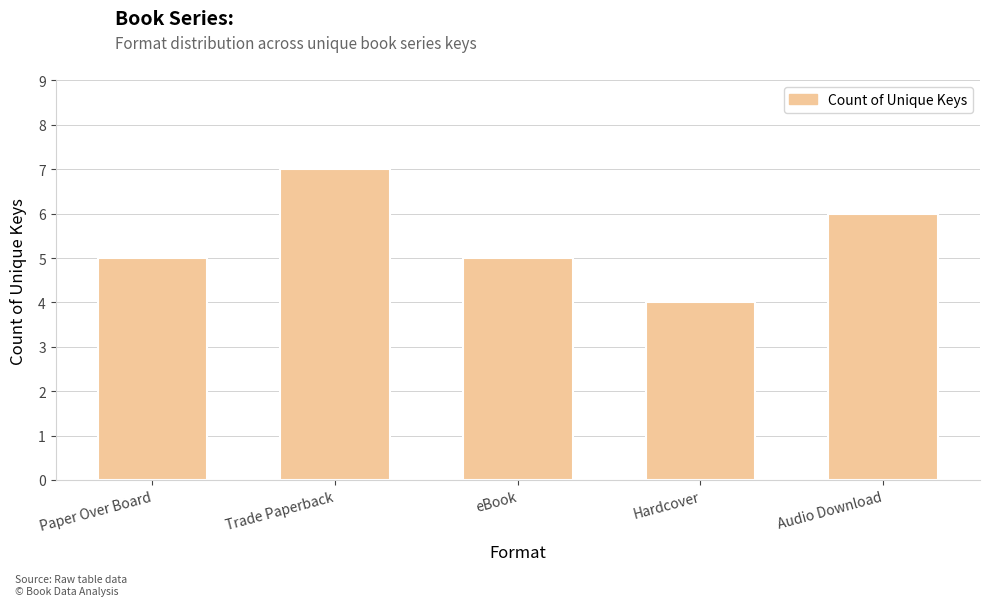

True or false: the data shows 9 at Trade Paperback.

False